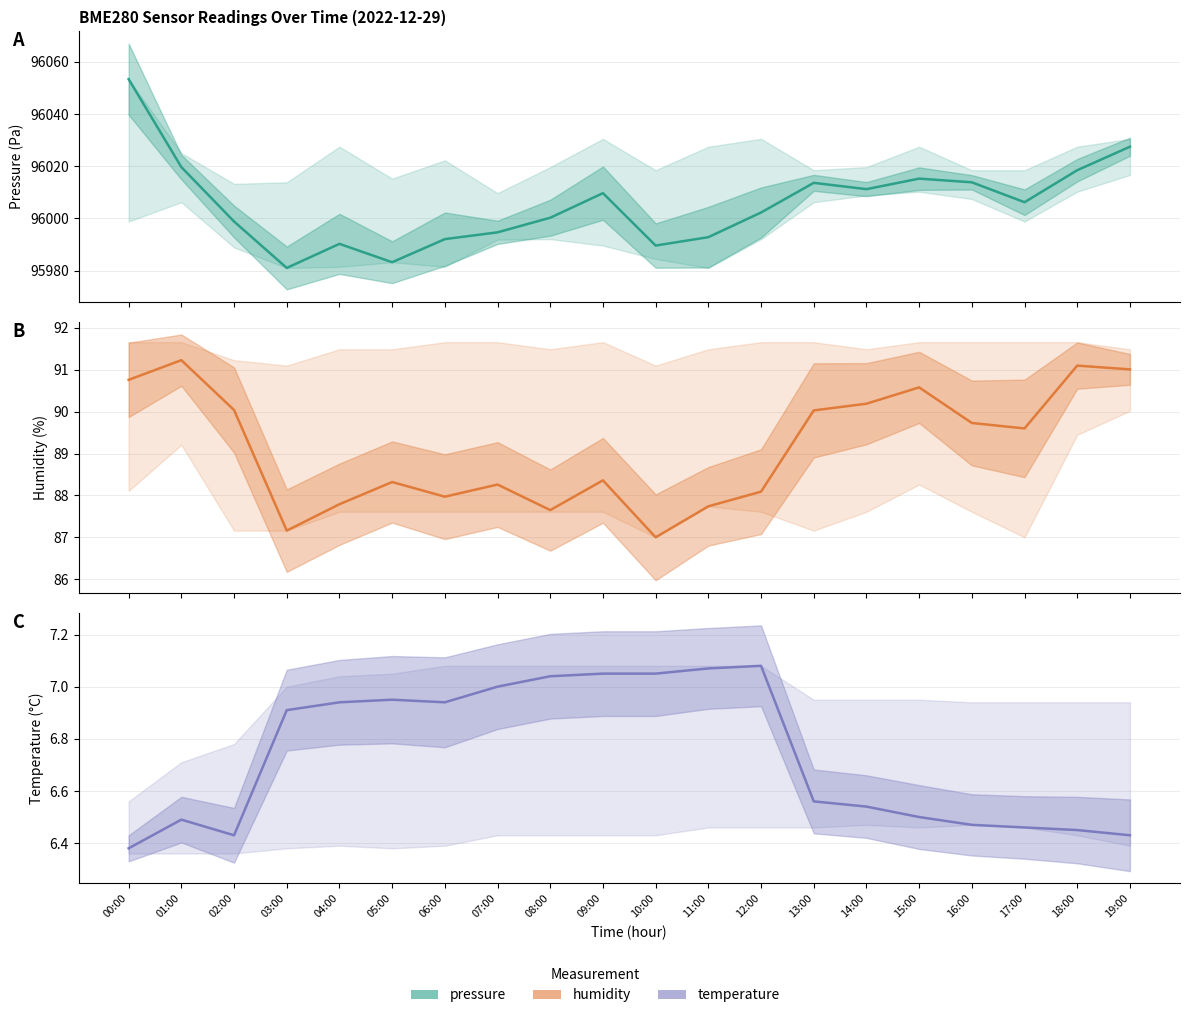

What is the total value across all series at 18:00?

96116.0